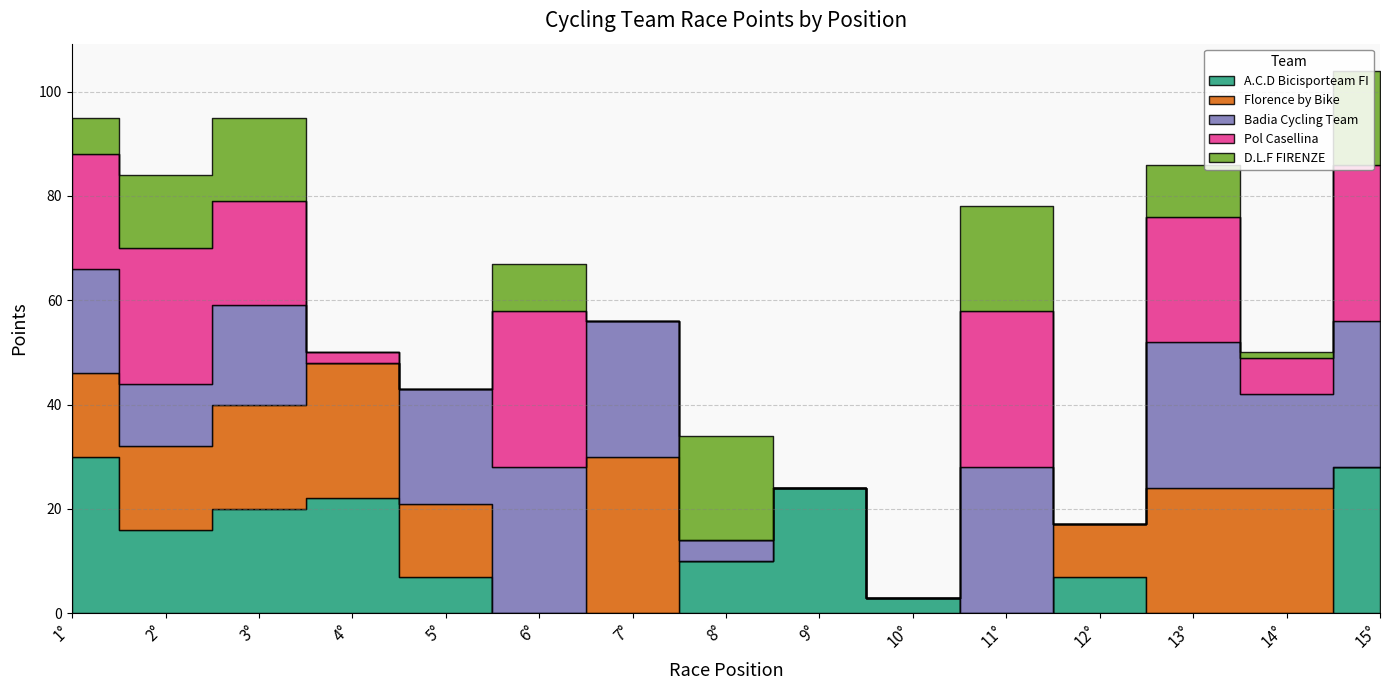

How many distinct data groups are displayed?

5